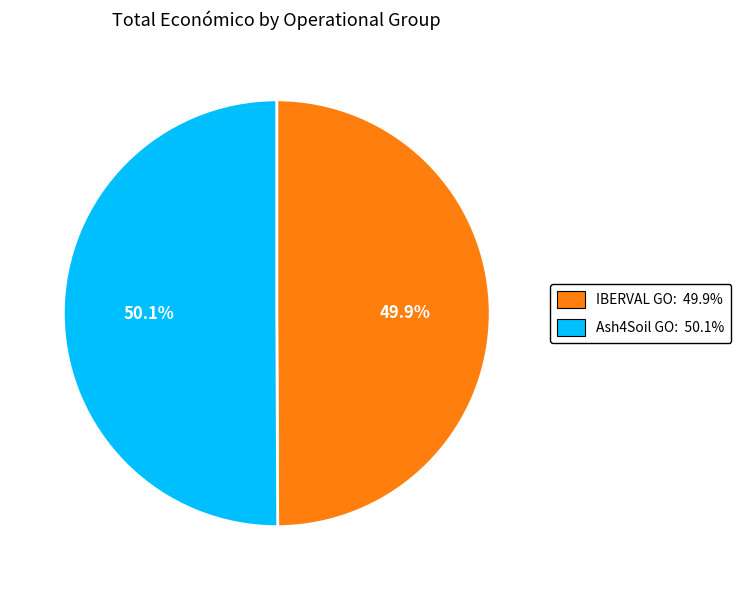

Is there any slice that represents more than half of the pie?

Yes